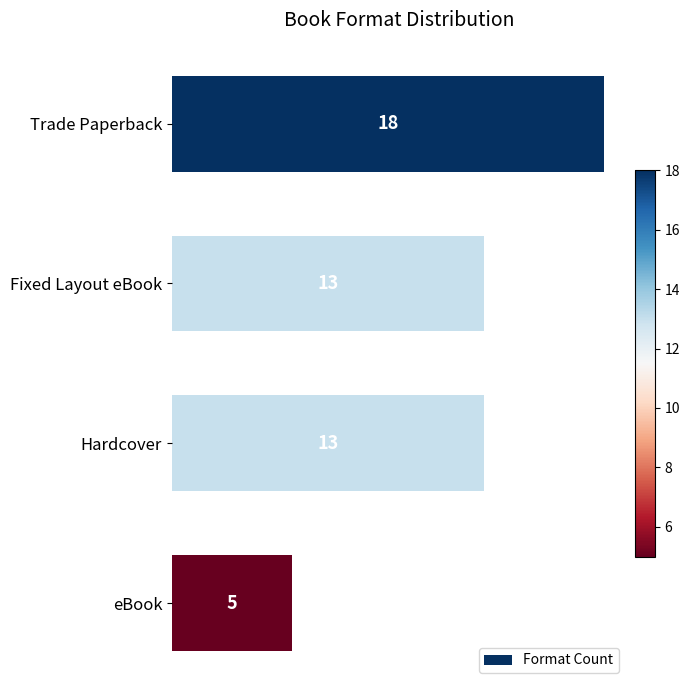

Reading top to bottom, transcribe all the data shown in this chart.

Trade Paperback=18	Fixed Layout eBook=13	Hardcover=13	eBook=5